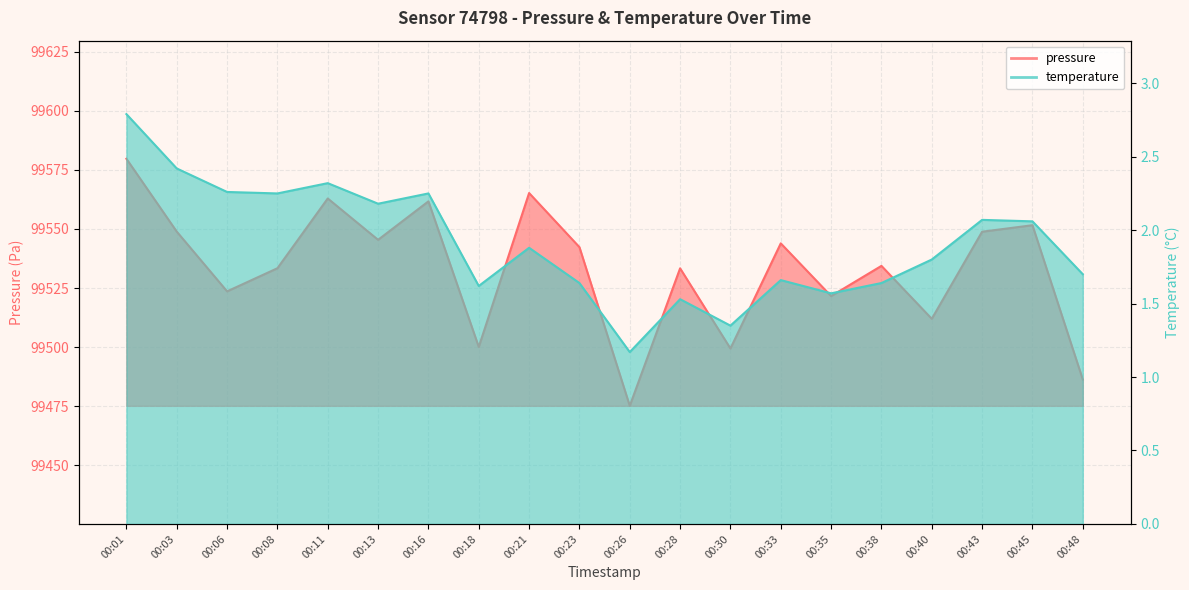

What is the maximum value for temperature?

2.8